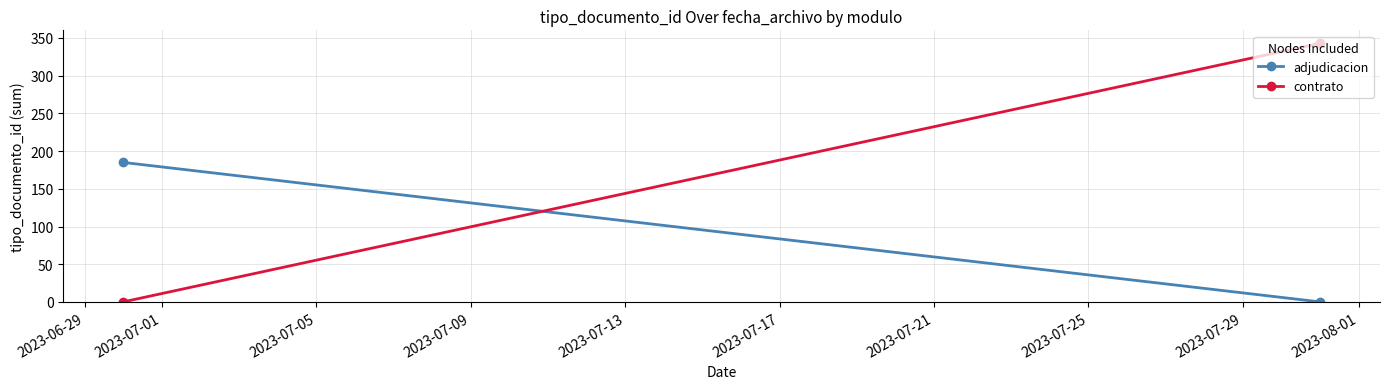

What is the value of the contrato point at the 2nd from the left?

343